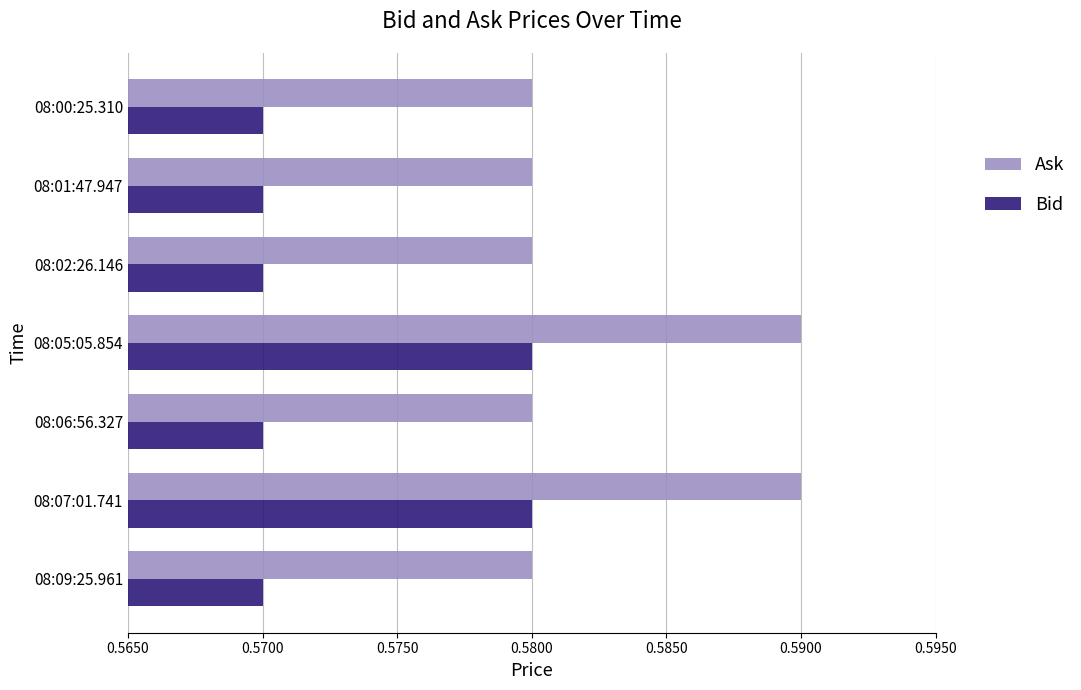

What is the sum of the Bid values at 08:00:25.310 and 08:02:26.146?

1.1